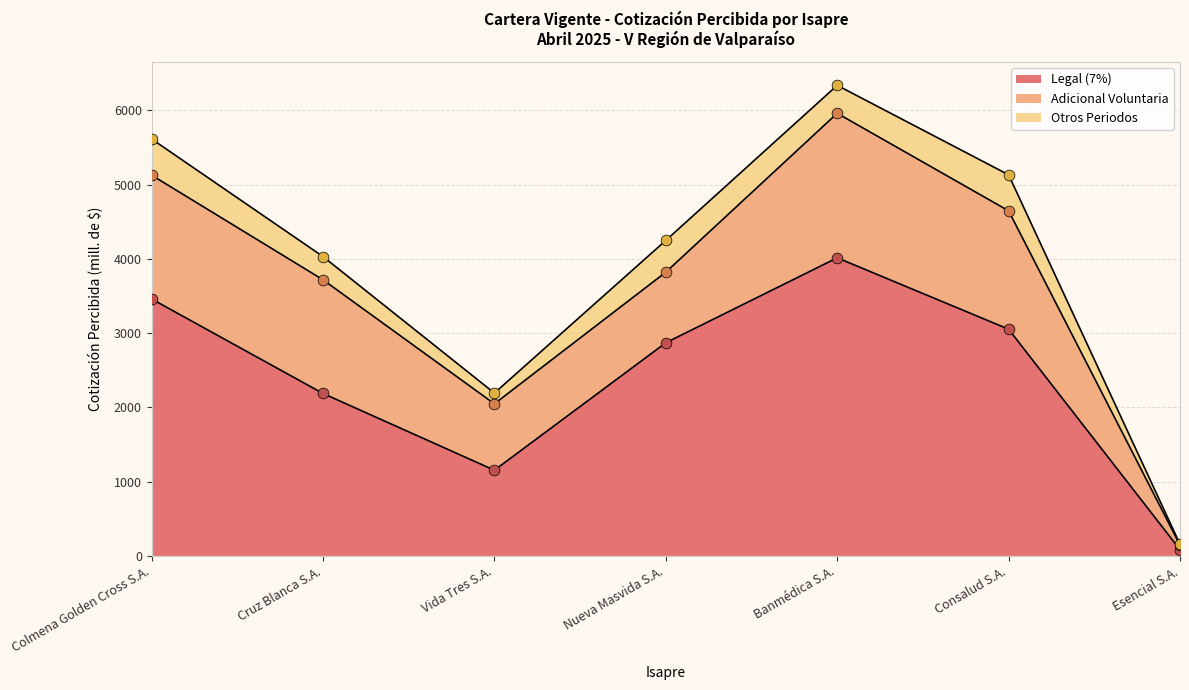

Which category has the lowest value in the Legal (7%) series?

Esencial S.A.